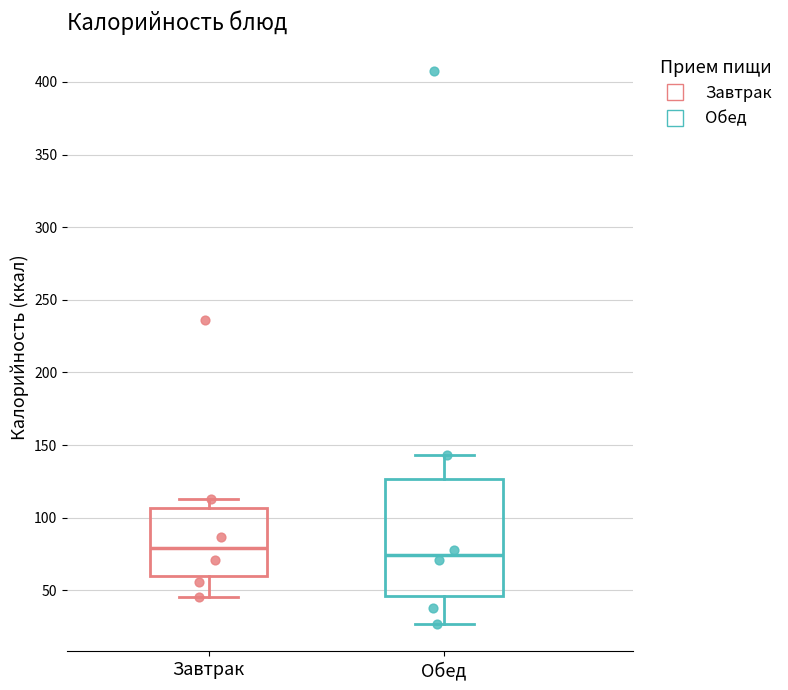

Where does the upper whisker of the box for Завтрак end on the y-axis? The values are not printed on the chart, so give them approximately, as read against the axis.

115